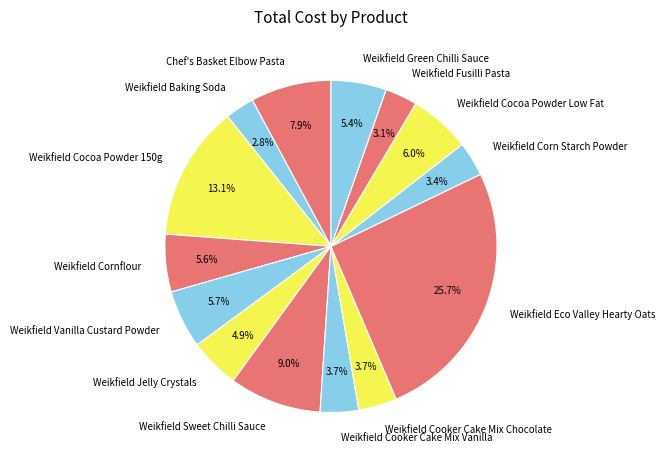

Approximately how many times larger is the value at Weikfield Cooker Cake Mix Chocolate compared to Weikfield Jelly Crystals?

0.8